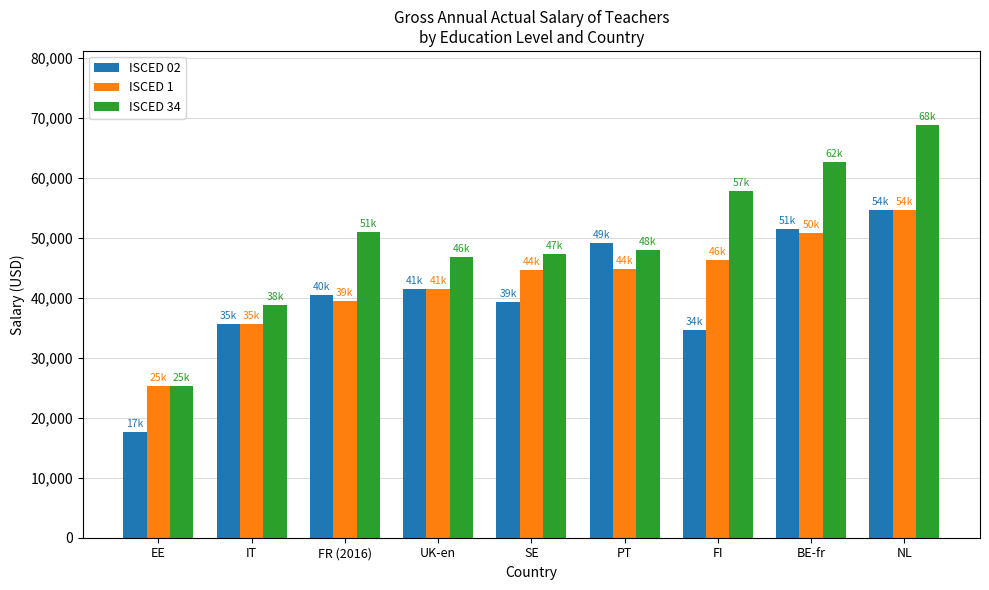

What is the maximum value for ISCED 1?

54598.5